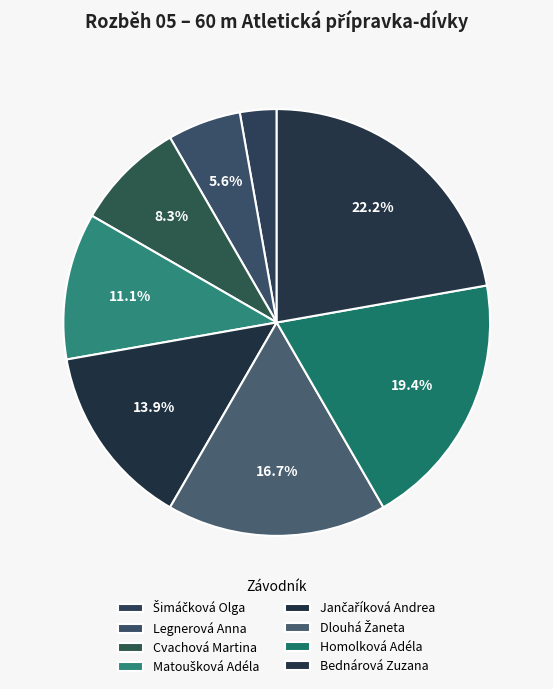

What is the smallest slice in the pie chart?

Šimáčková Olga